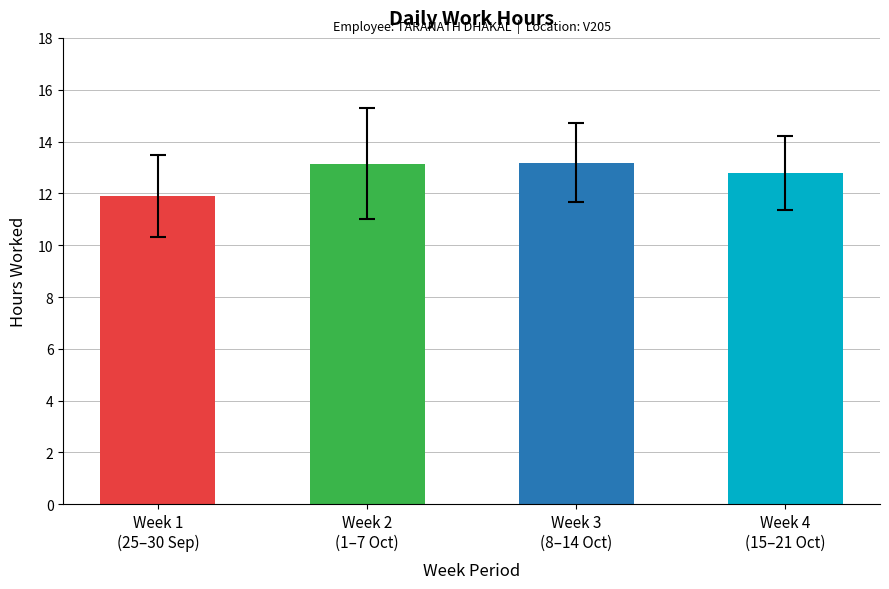

What is the ratio of the value at Week 3
(8–14 Oct) to the value at Week 4
(15–21 Oct)?

1.0